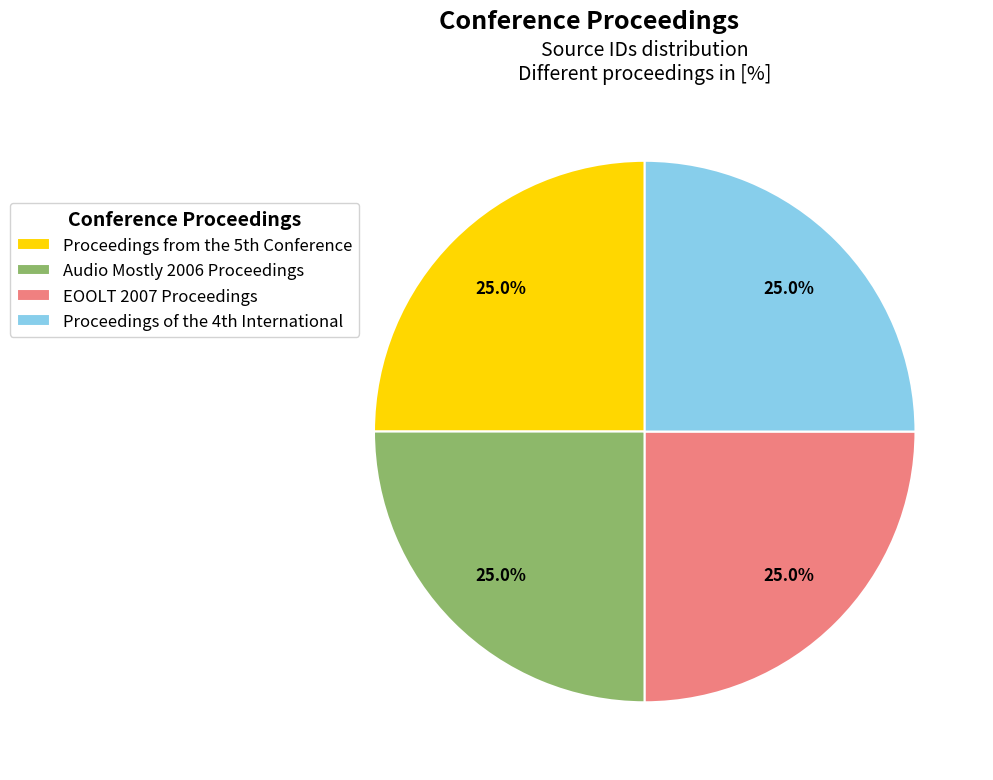

How many slices are in this pie chart?

4